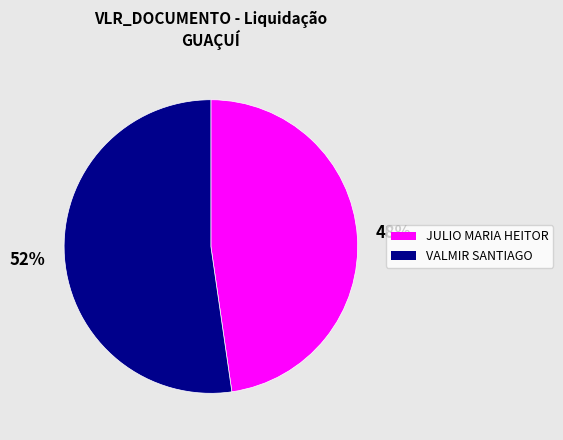

Is there any slice that represents more than half of the pie?

Yes